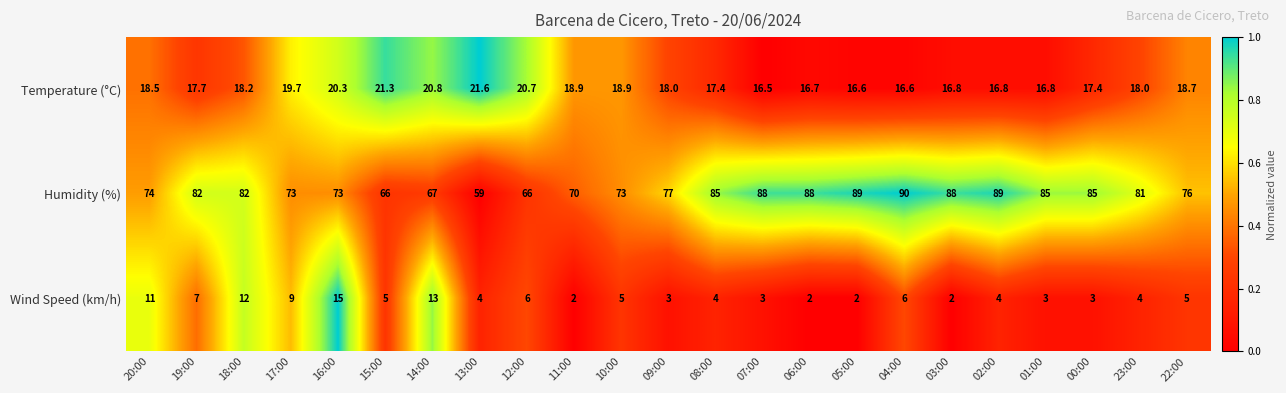

How many distinct data groups are displayed?

3